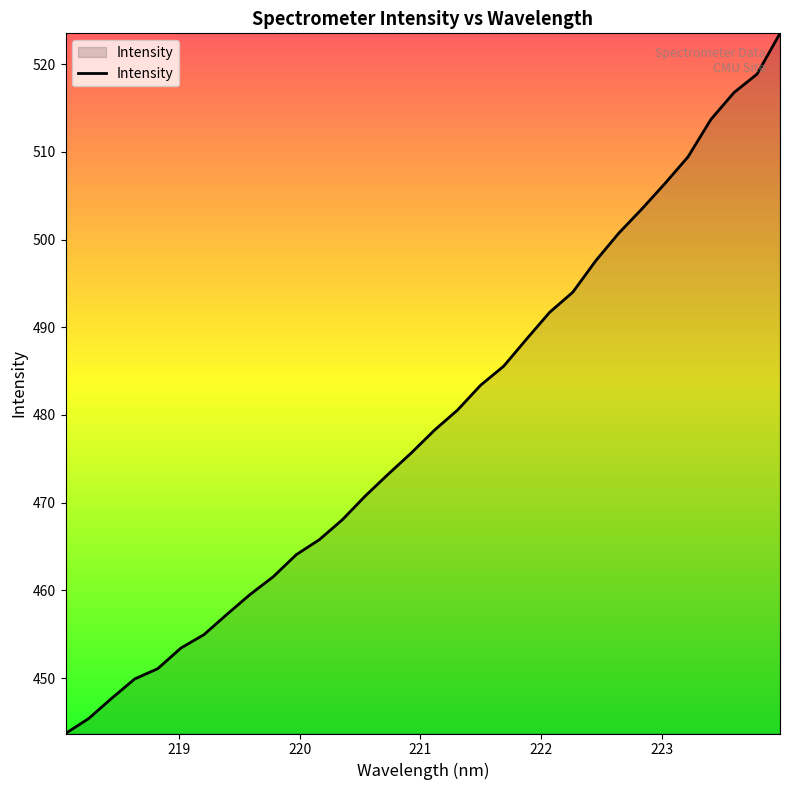

Reading left to right, extract all data points from this chart.

443.7	445.4	447.7	449.9	451.1	453.4	455.0	457.3	459.5	461.6	464.1	465.8	468.1	470.8	473.3	475.7	478.3	480.6	483.4	485.6	488.7	491.7	494.0	497.6	500.7	503.5	506.4	509.4	513.7	516.8	518.8	523.5